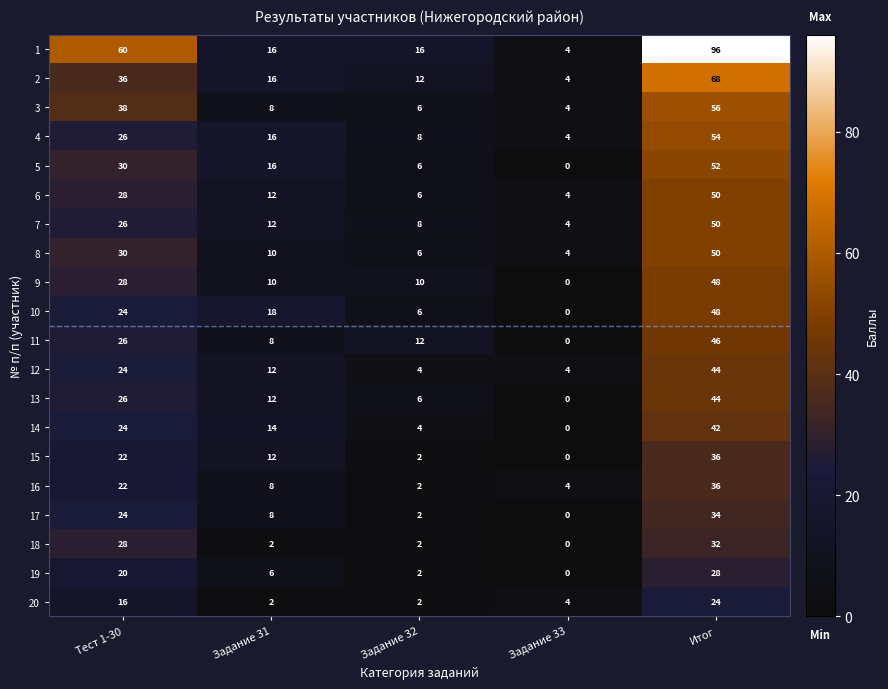

What is the total value across all series at Задание 32?

122